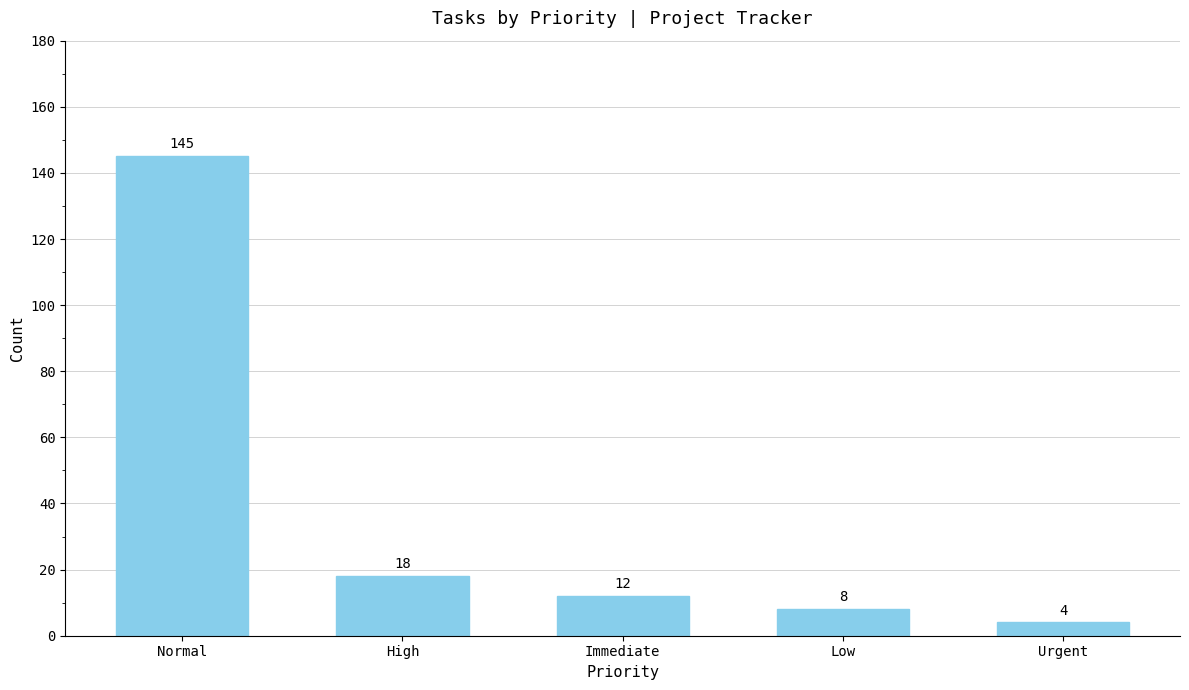

The chart shows a value of 12 at Immediate. True or false?

True